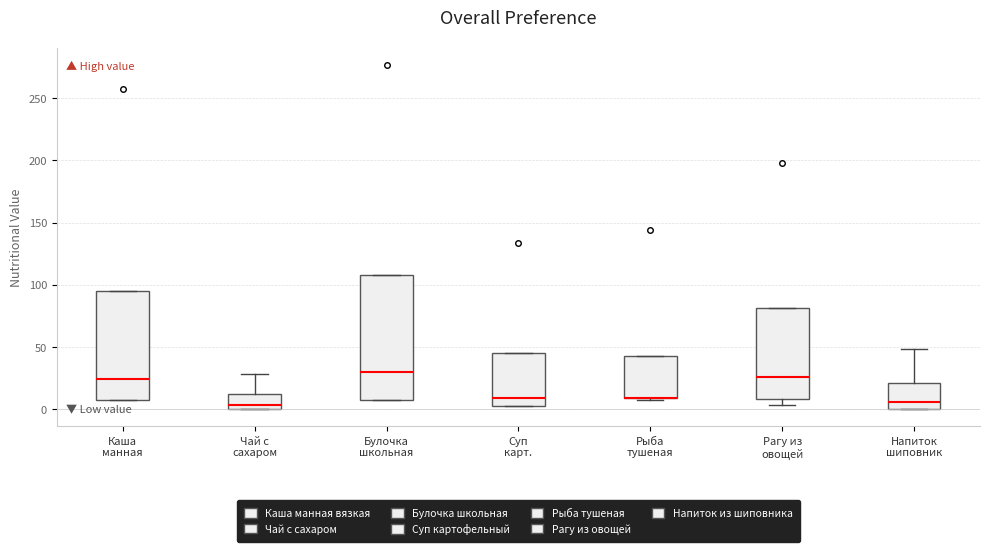

Reading left to right, read every box against the y-axis: the position of its median line, the range the box covers, and the ends of its whiskers. The values are not printed on the chart, so give them approximately, as read against the axis.

Каша манная: median 25, box 10 to 95, whiskers 5 to 95
Чай с сахаром: median 5, box 0 to 10, whiskers 0 to 30
Булочка школьная: median 30, box 10 to 110, whiskers 5 to 110
Суп карт.: median 10, box 0 to 45, whiskers 0 to 45
Рыба тушеная: median 10 (drawn on the box's lower edge), box 10 to 45, whiskers 10 to 45
Рагу из овощей: median 25, box 10 to 80, whiskers 5 to 80
Напиток шиповник: median 5, box 0 to 20, whiskers 0 to 50